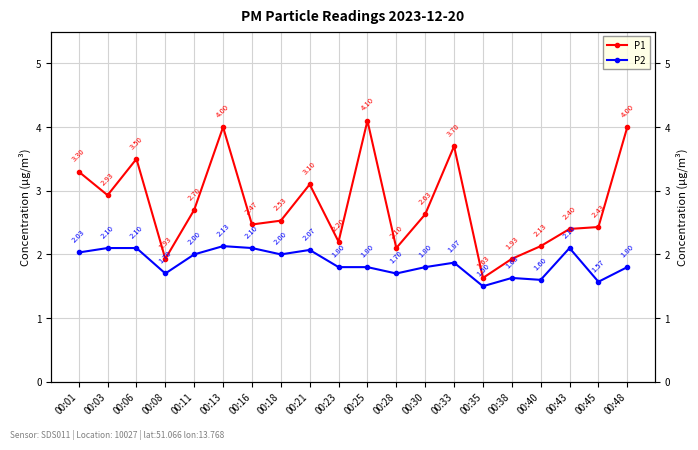

Which series has the largest total across all categories?

P1